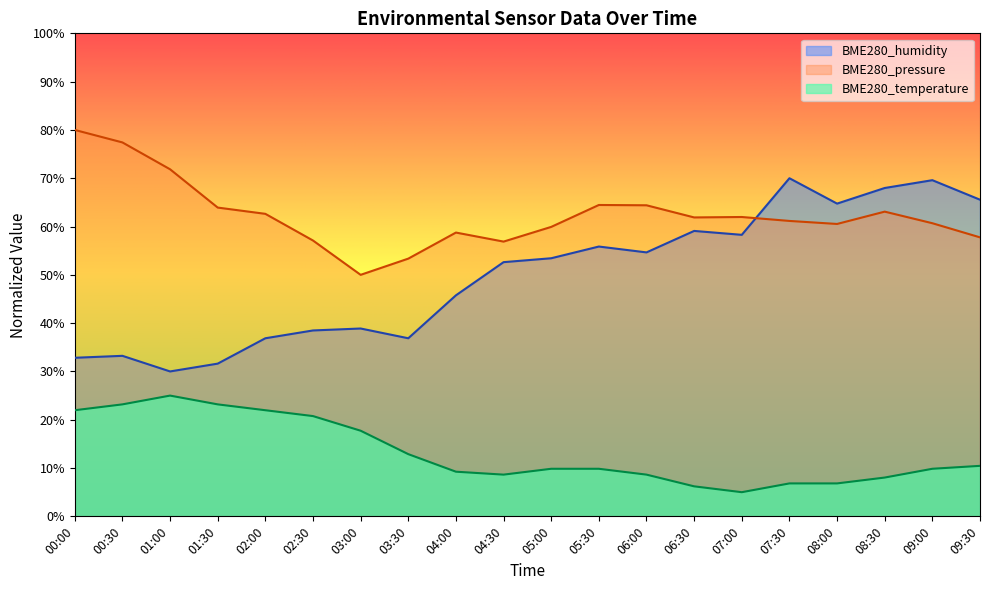

At which category is the sum across all series the highest?

09:00